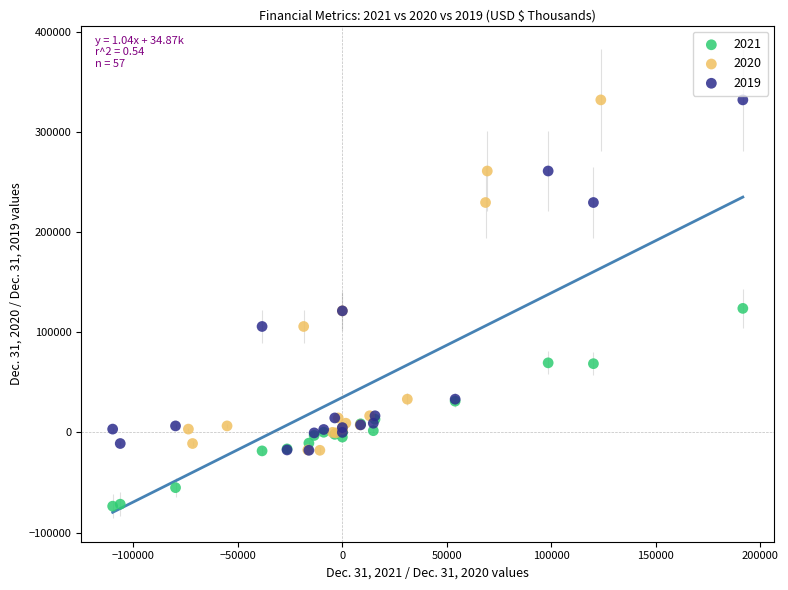

Which series contains the lowest Y value?

2021